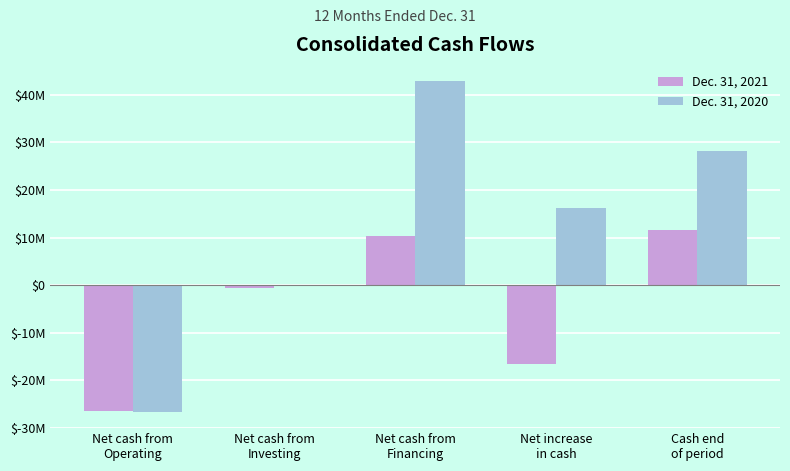

The value of Dec. 31, 2021 at Net cash from
Investing is -542000. True or false?

True